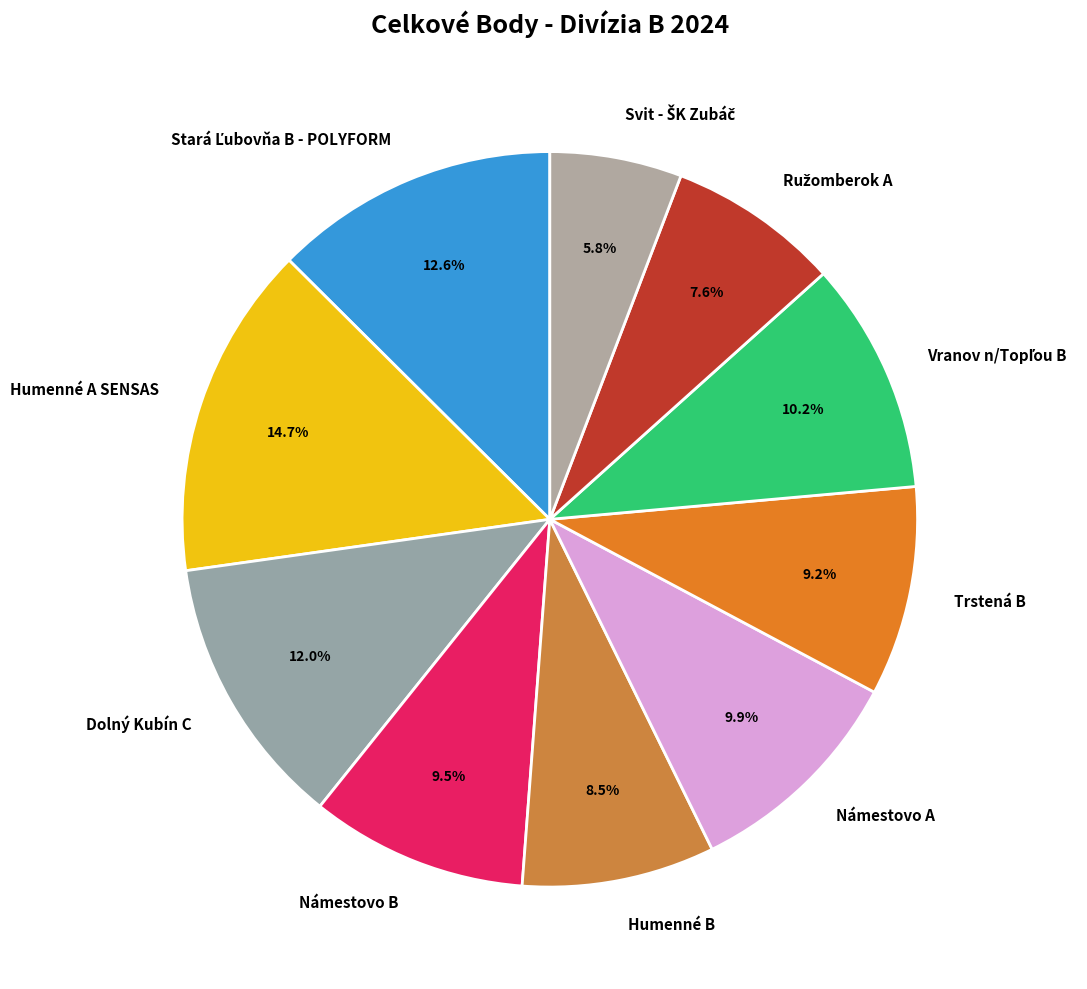

To the nearest percent, what percentage of the pie is Dolný Kubín C?

12%